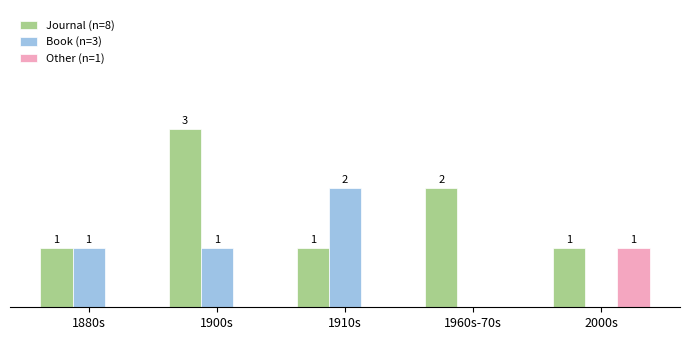

Which label corresponds to the largest value in the chart?

1900s